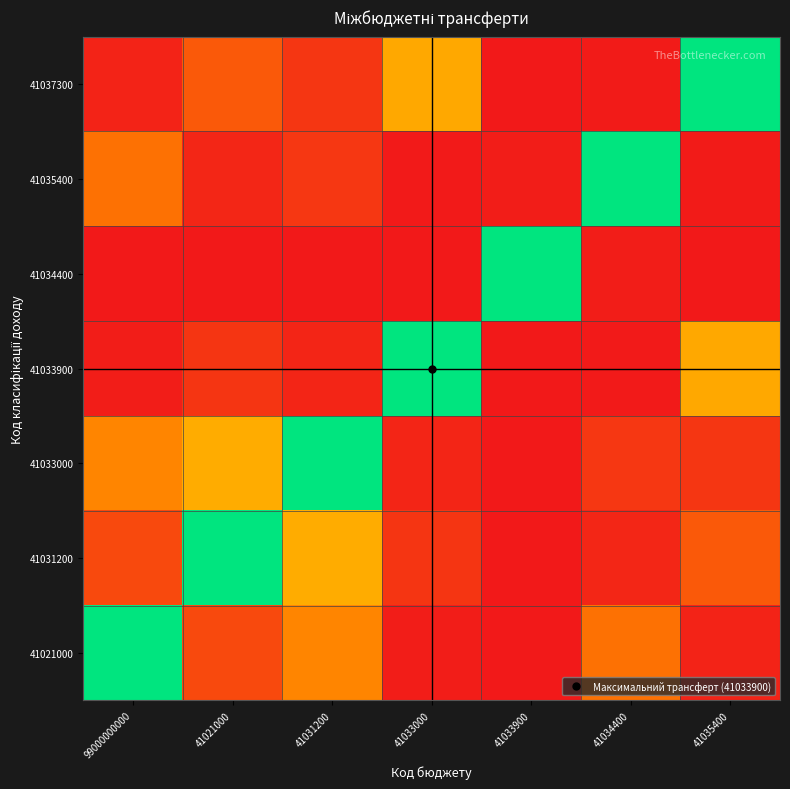

Which label corresponds to the smallest value in the chart?

41033900